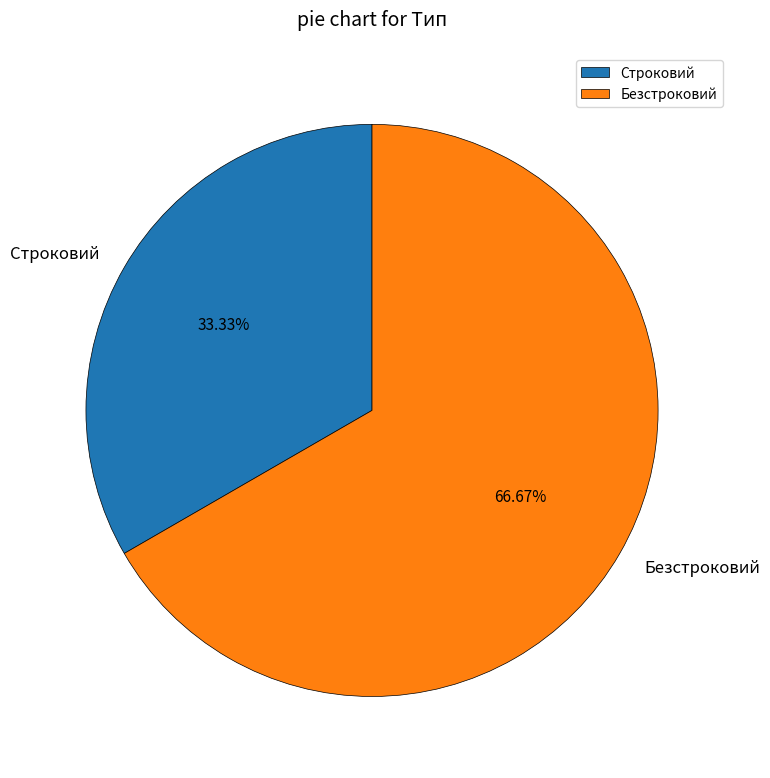

The Строковий slice represents 33% of the pie. True or false?

True